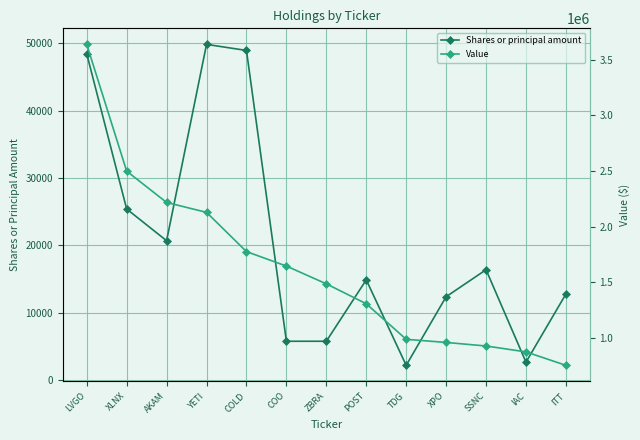

At which category does the chart reach its peak across all series?

LVGO